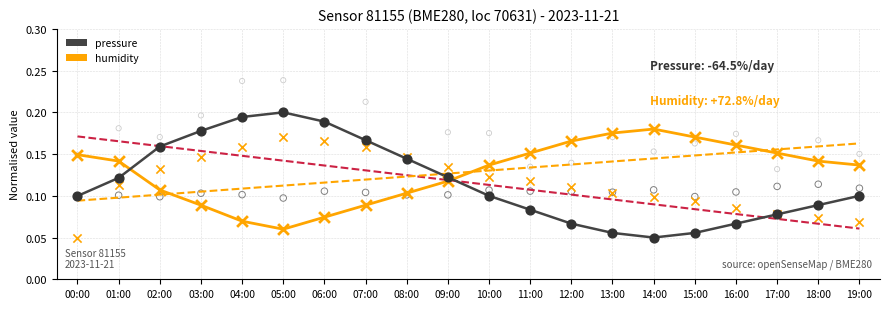

Which series contains the highest Y value?

pressure